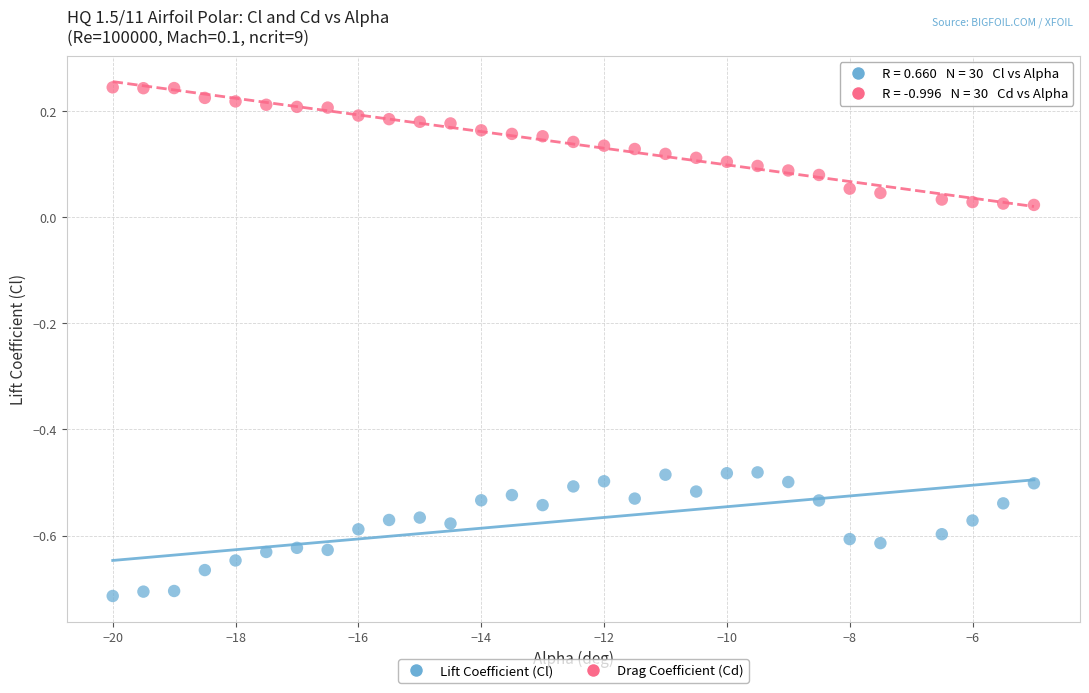

What are all the series names shown in the legend?

Lift Coefficient (Cl), Drag Coefficient (Cd)